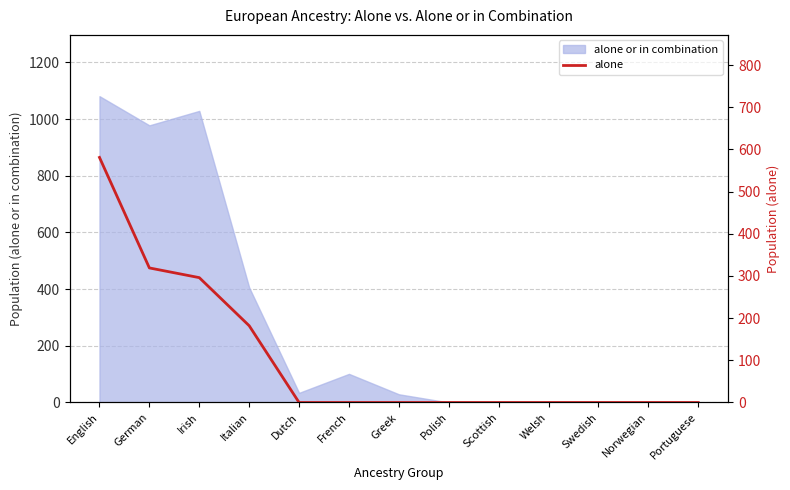

True or false: the data has more than 2 interior local peaks.

False